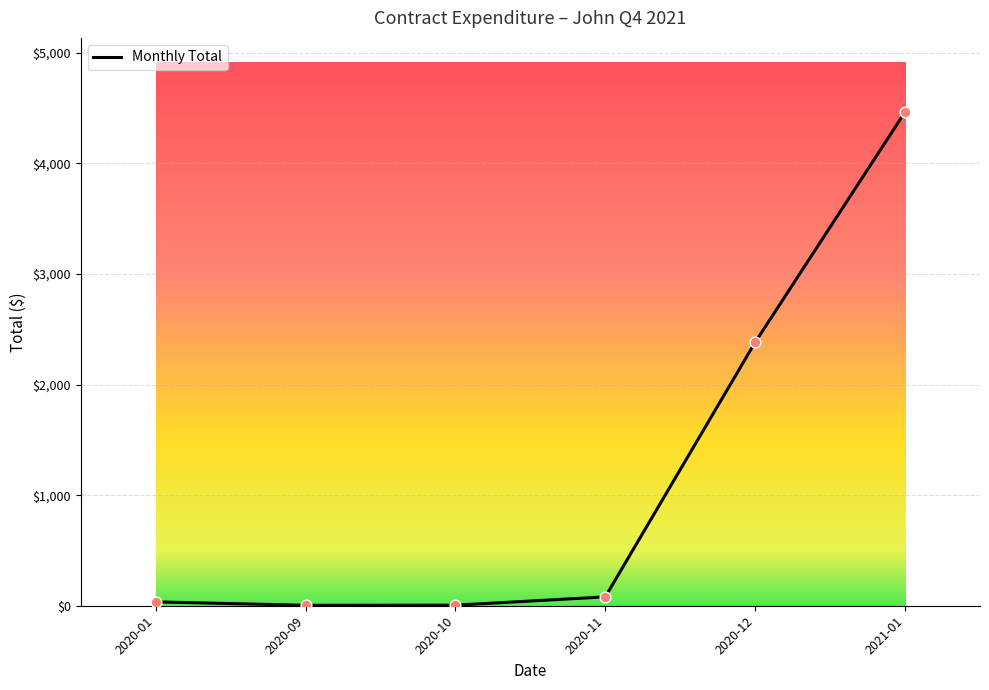

Between 2021-01 and 2020-09, which is larger?

2021-01